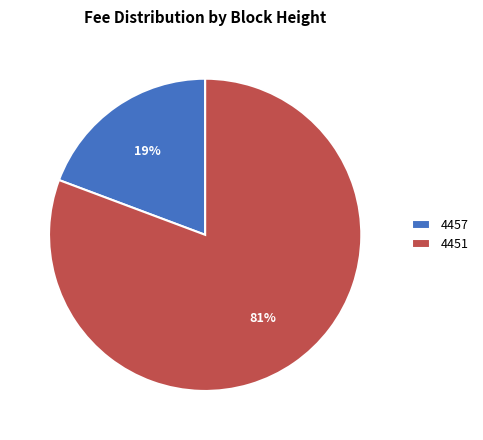

True or false: 4451 accounts for 90% of the total.

False